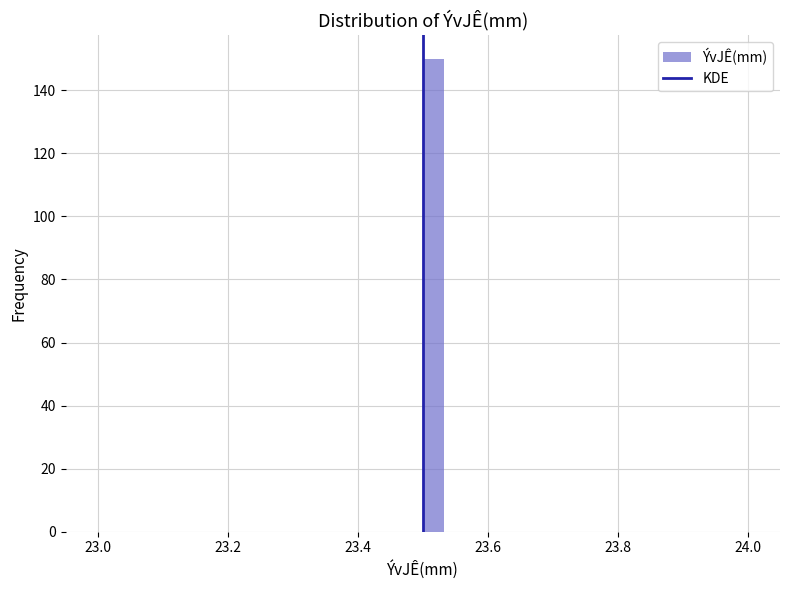

Read against the x-axis, roughly where is the centre of the tallest bar?

23.52